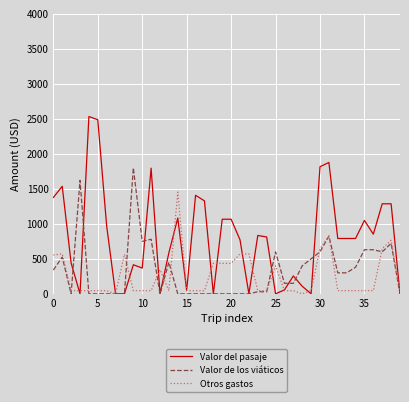

Which series has the largest total across all categories?

Valor del pasaje